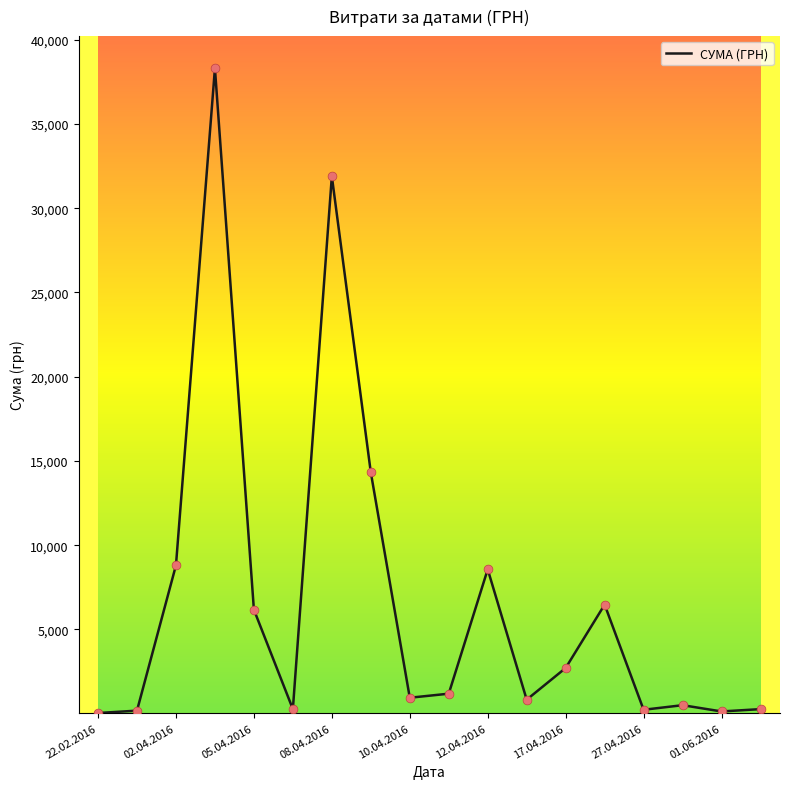

What is the maximum value shown in the chart?

38303.0